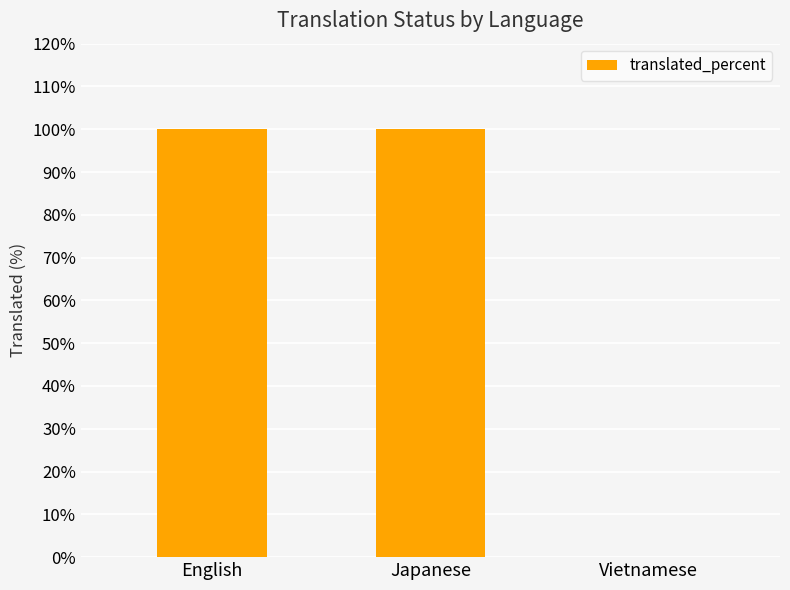

Between English and Vietnamese, which is larger?

English